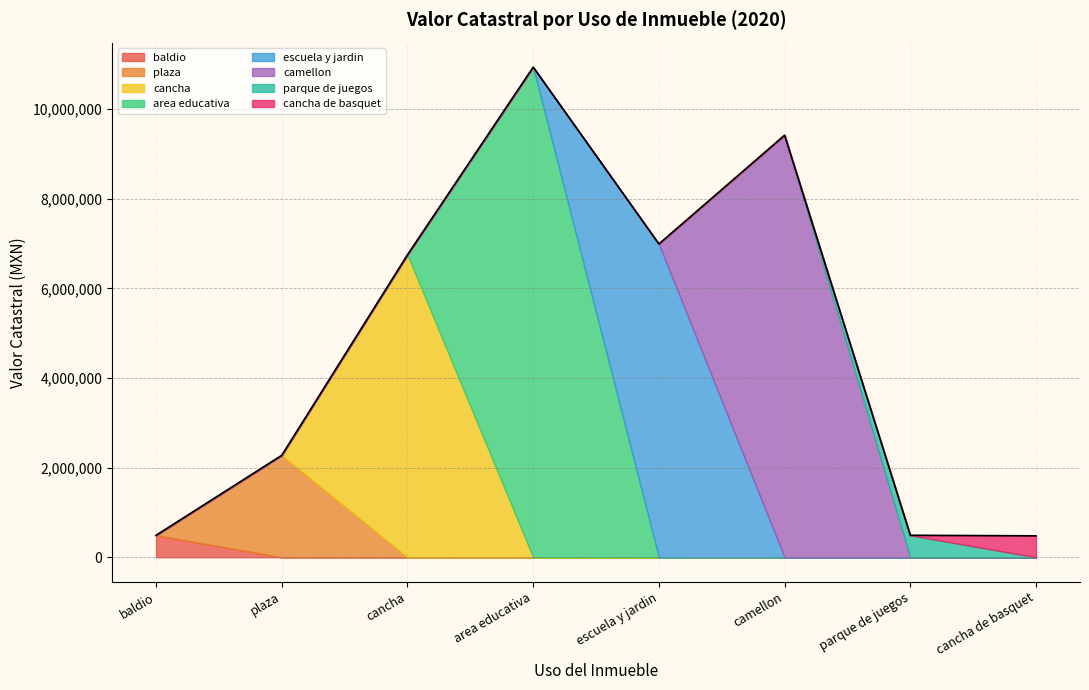

How many categories are shown in the chart?

20